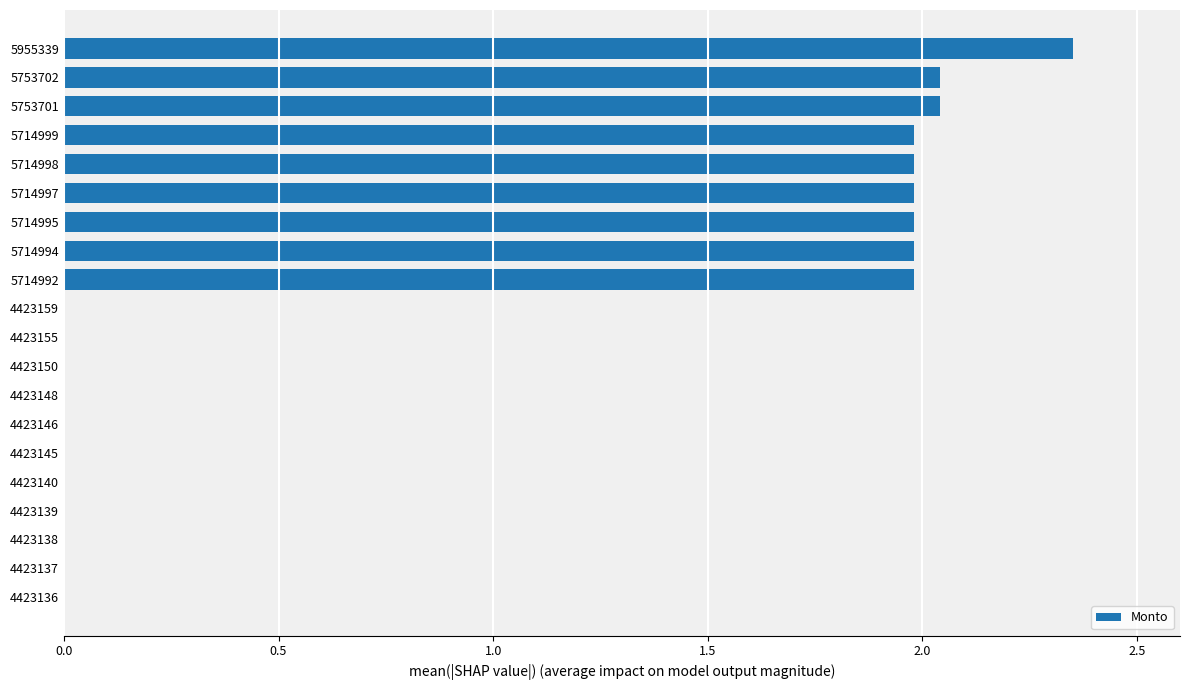

Which label corresponds to the largest value in the chart?

5955339